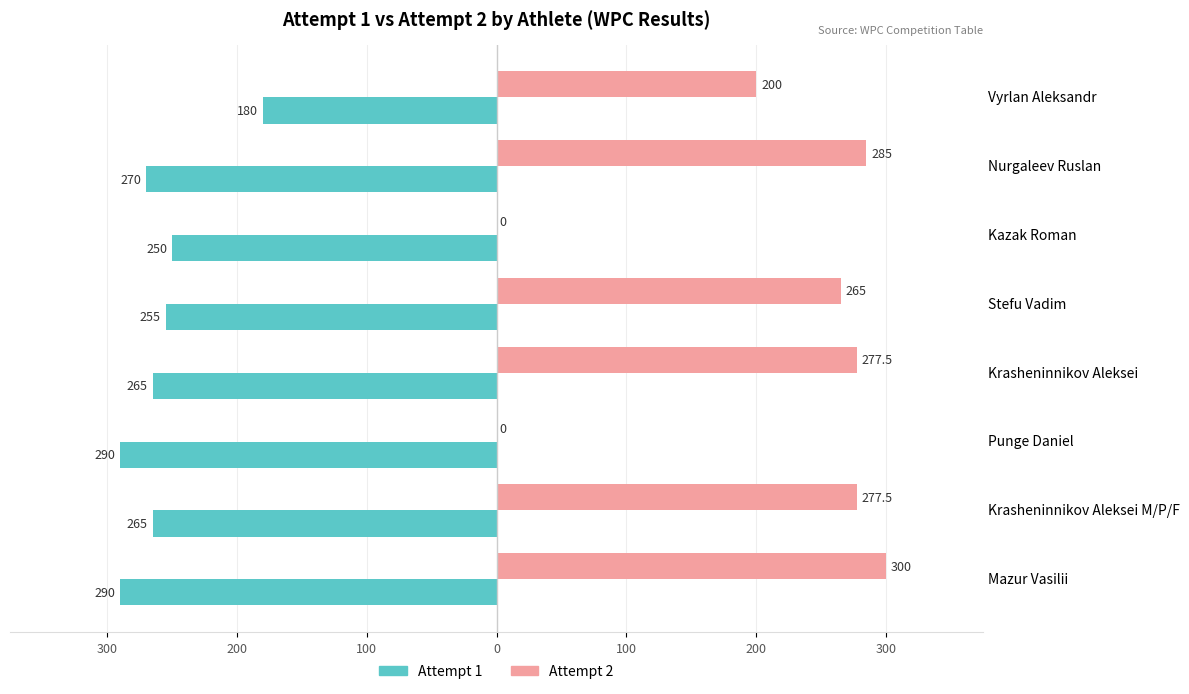

What are all the series names shown in the legend?

Attempt 1, Attempt 2